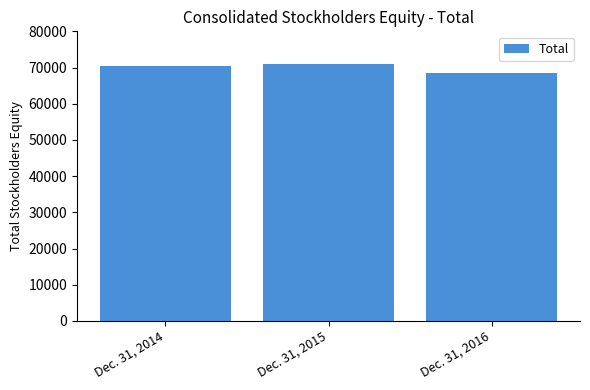

What is the change in value from Dec. 31, 2014 to Dec. 31, 2015?

+418